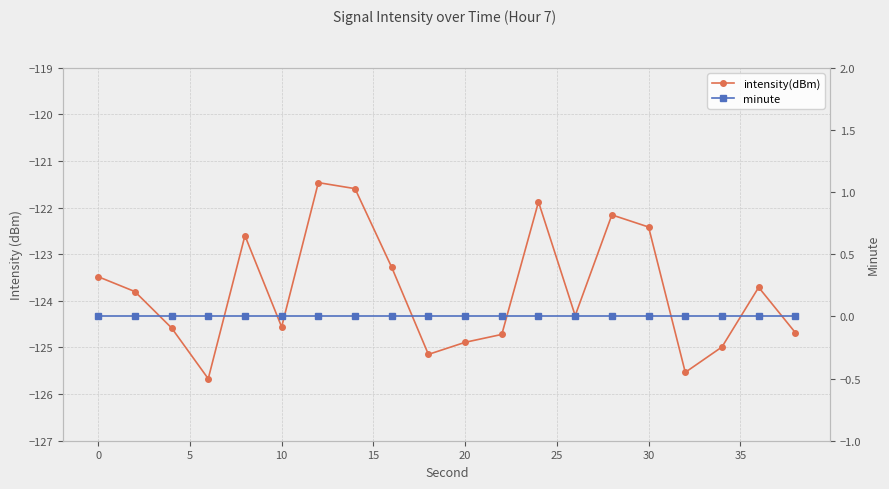

What are all the series names shown in the legend?

intensity(dBm), minute